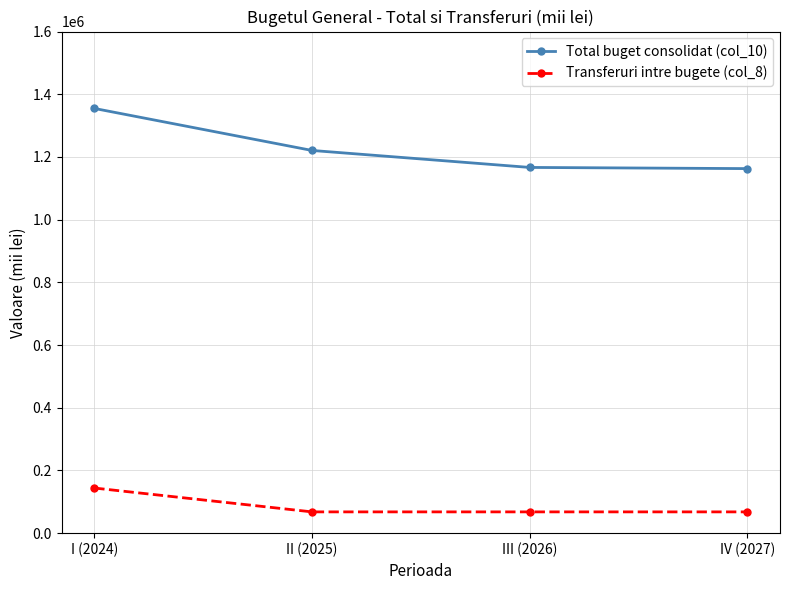

What is the minimum value shown in the chart?

67870